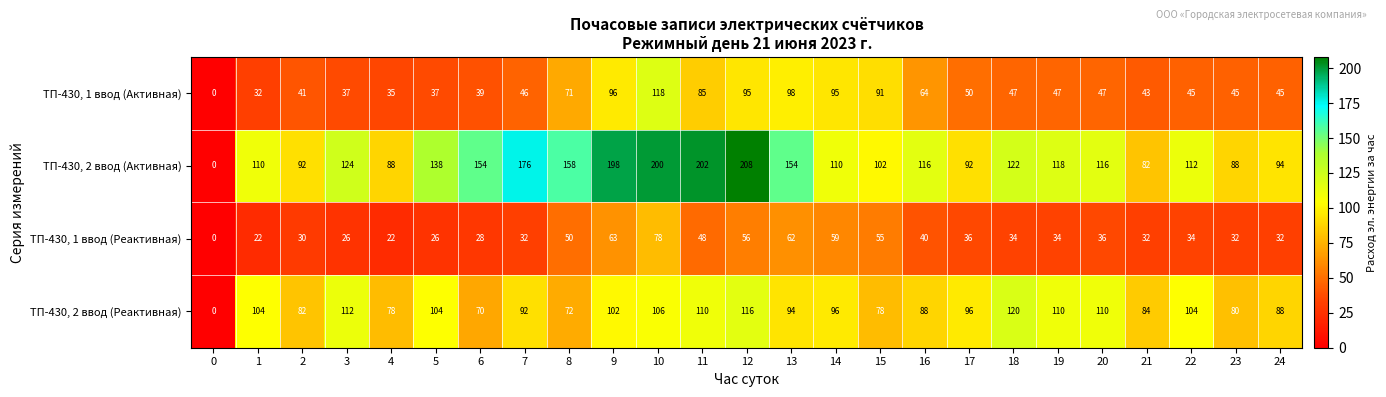

Rank the series by their maximum value, from highest to lowest.

ТП-430, 2 ввод (Активная), ТП-430, 2 ввод (Реактивная), ТП-430, 1 ввод (Активная), ТП-430, 1 ввод (Реактивная)